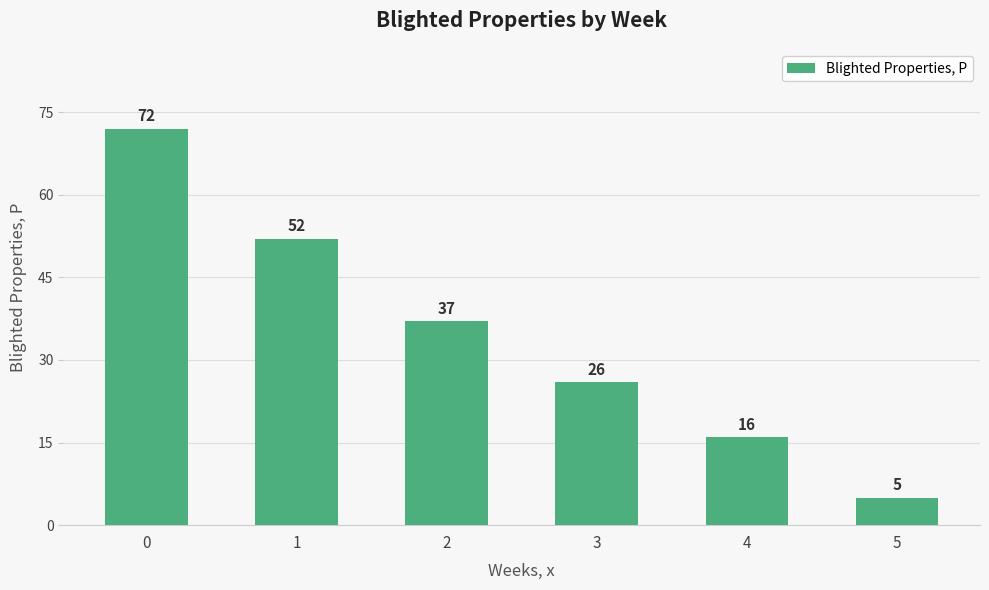

What is the greatest value displayed?

72